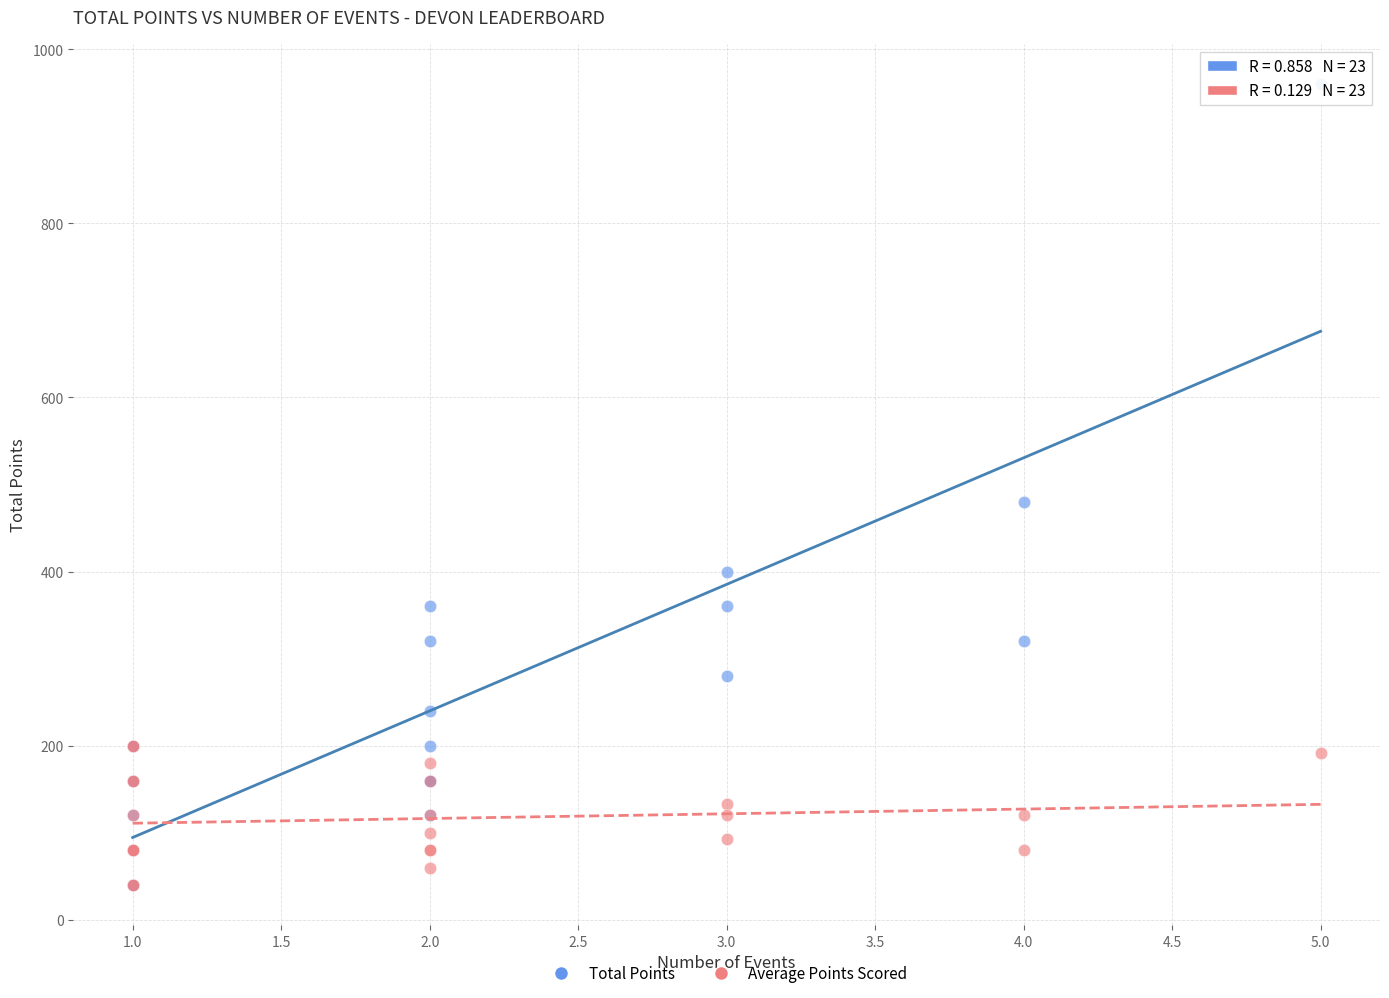

In the Total Points series, what Y value is closest to 500?

480.0